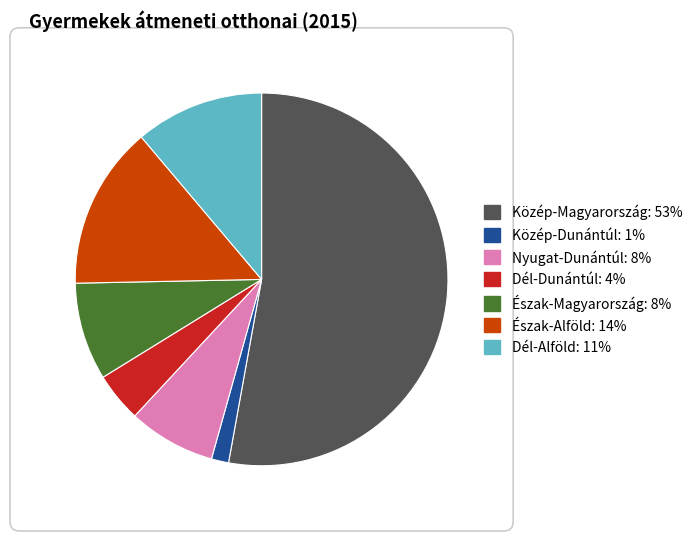

Combined, do Közép-Dunántúl and Dél-Alföld account for over 50%?

No